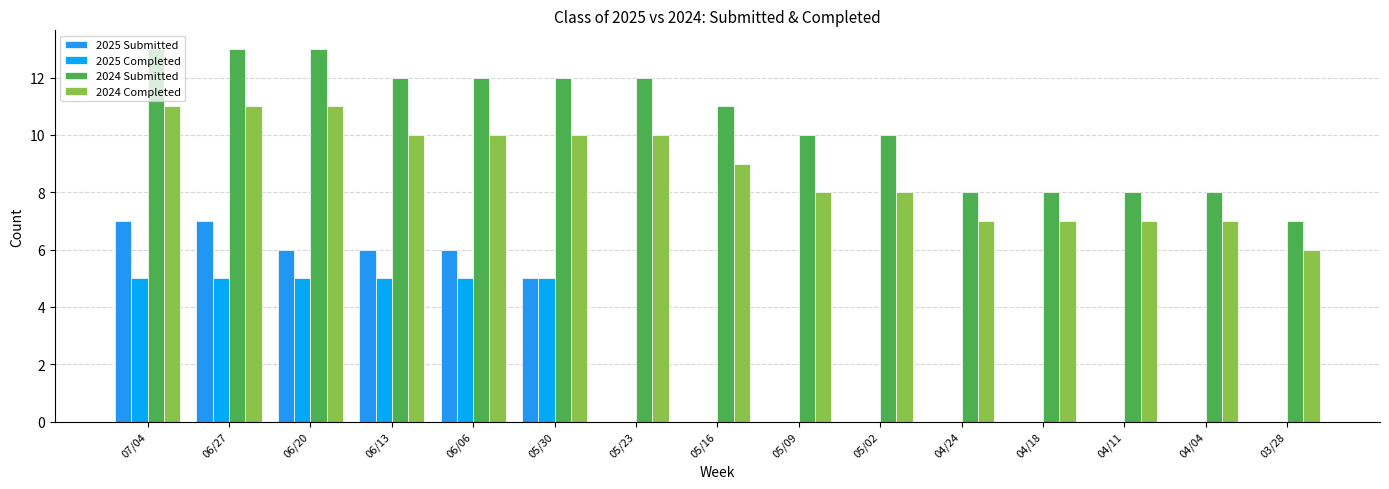

The 2025 Submitted series shows -5 at 05/16. True or false?

False